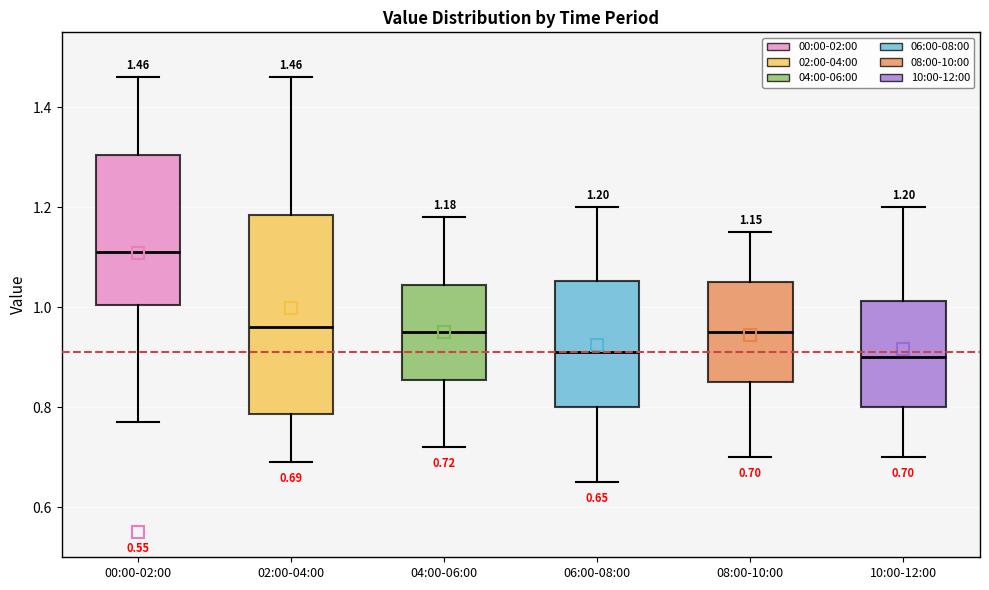

Comparing the boxes themselves (not the whiskers), which one is the tallest?

02:00-04:00